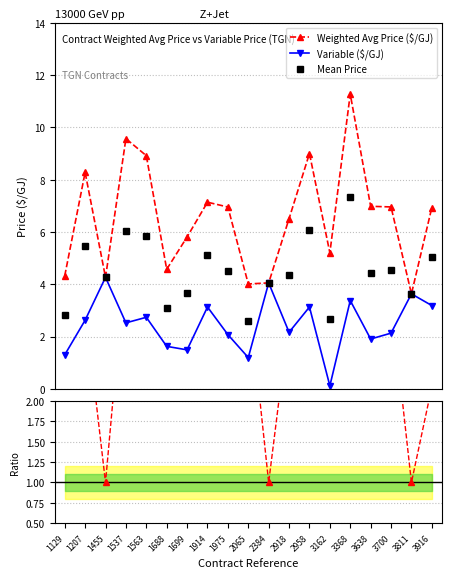

Which series changed the most between 2384 and 3162?

Ratio WAP/Var